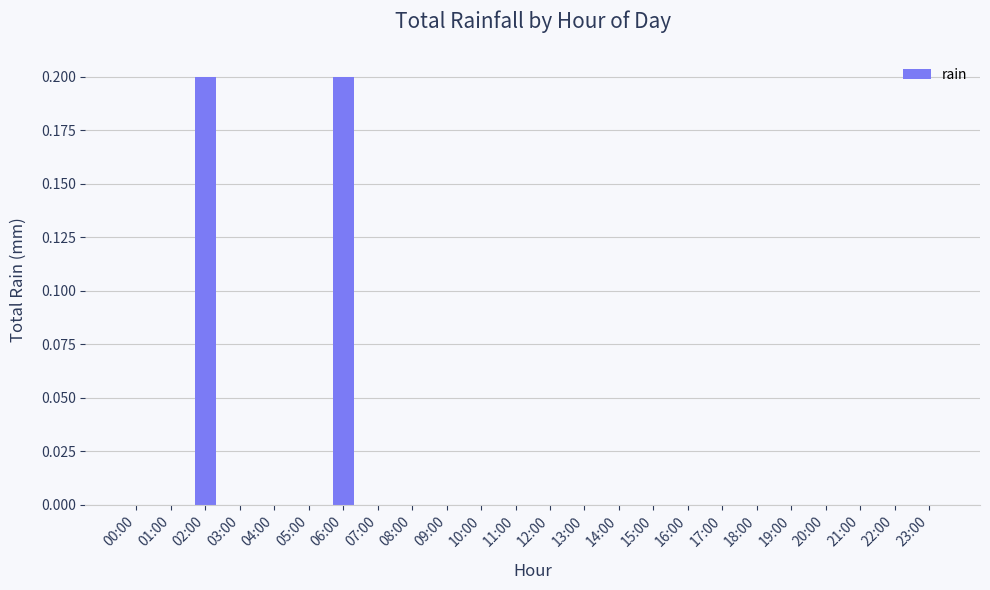

Reading left to right, list all the values displayed in this chart.

00:00=0.0	01:00=0.0	02:00=0.2	03:00=0.0	04:00=0.0	05:00=0.0	06:00=0.2	07:00=0.0	08:00=0.0	09:00=0.0	10:00=0.0	11:00=0.0	12:00=0.0	13:00=0.0	14:00=0.0	15:00=0.0	16:00=0.0	17:00=0.0	18:00=0.0	19:00=0.0	20:00=0.0	21:00=0.0	22:00=0.0	23:00=0.0